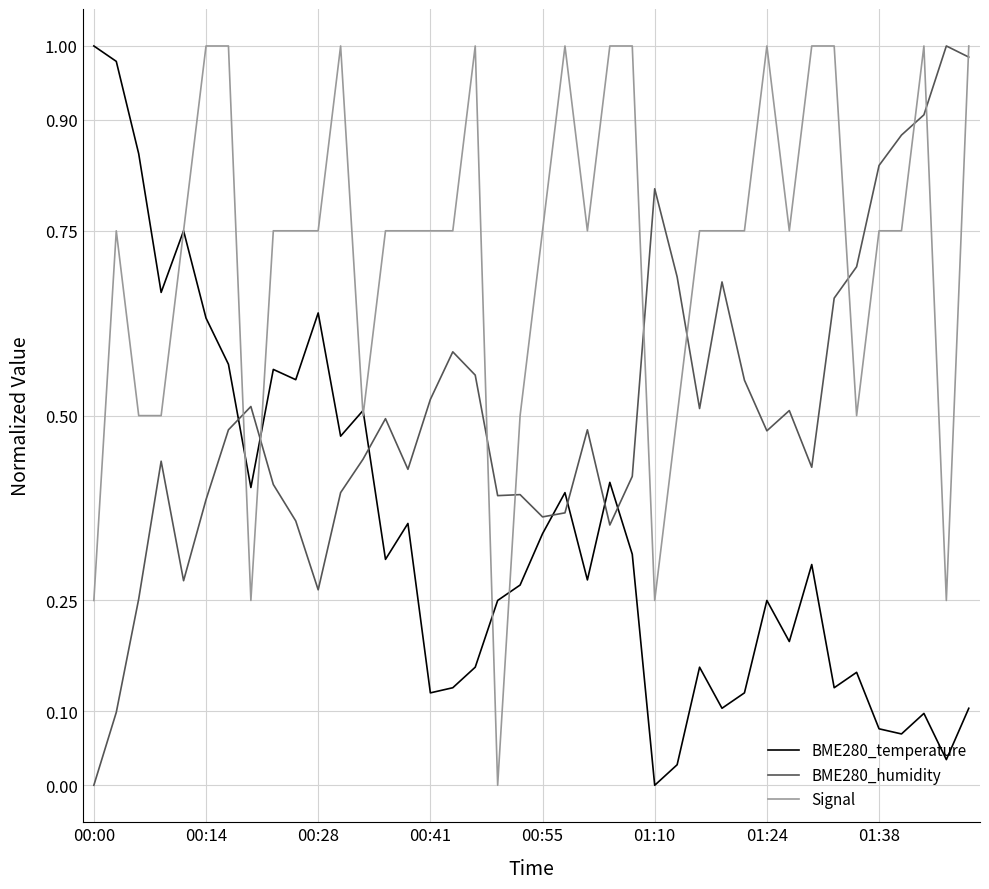

Which series has the largest total across all categories?

Signal